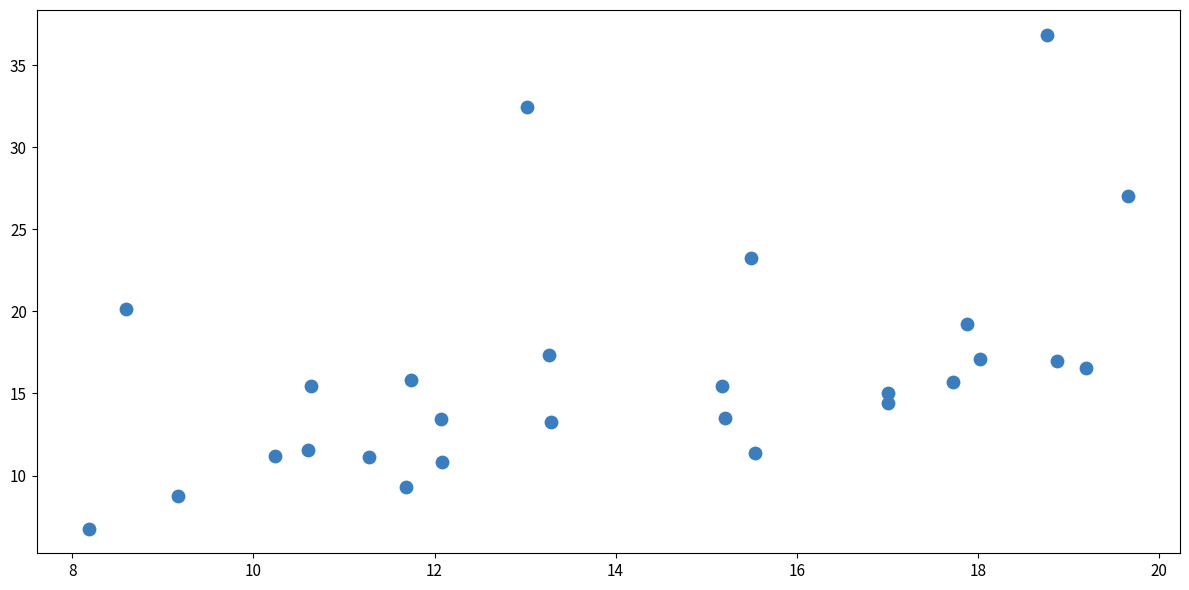

What is the range of Y values (max minus min)?

30.1